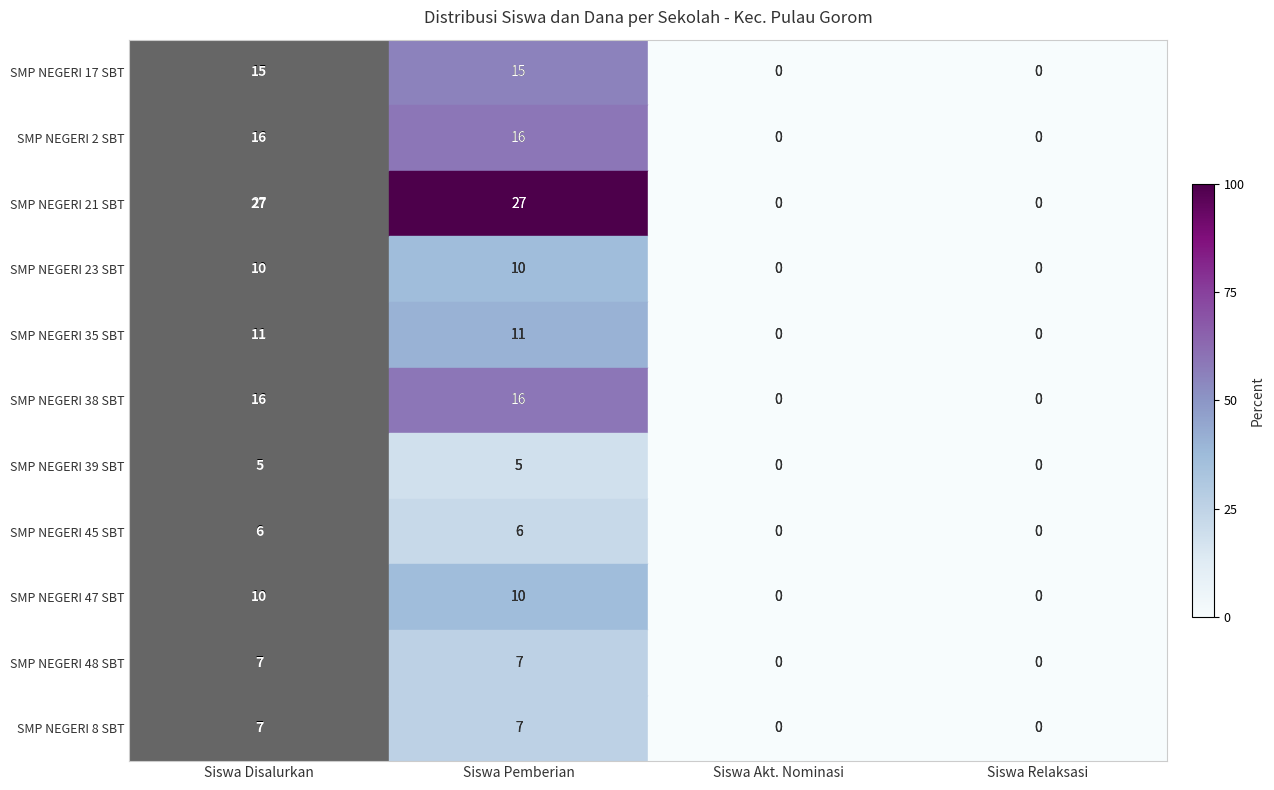

What is the difference between the second highest and minimum values in the SMP NEGERI 38 SBT series?

16